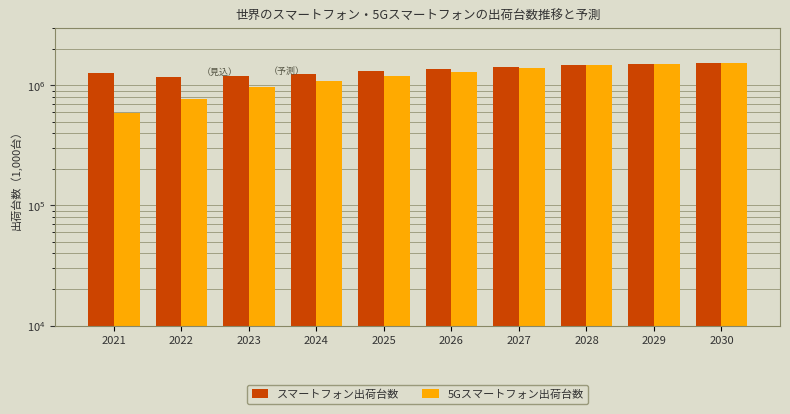

What are all the series names shown in the legend?

スマートフォン出荷台数, 5Gスマートフォン出荷台数